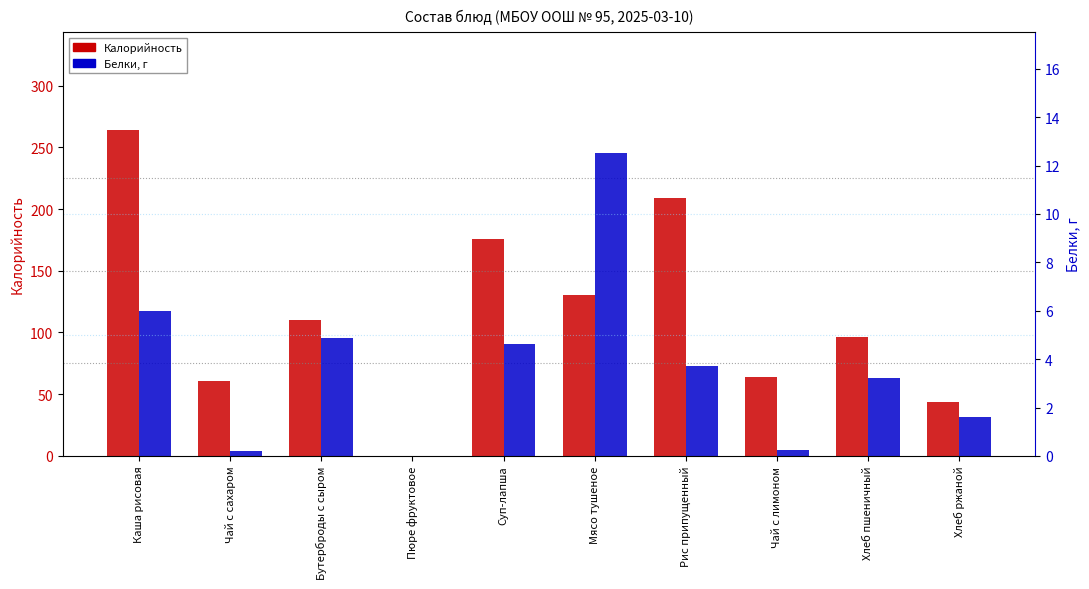

What is the label of the 4th bar from the right?

Рис припущенный